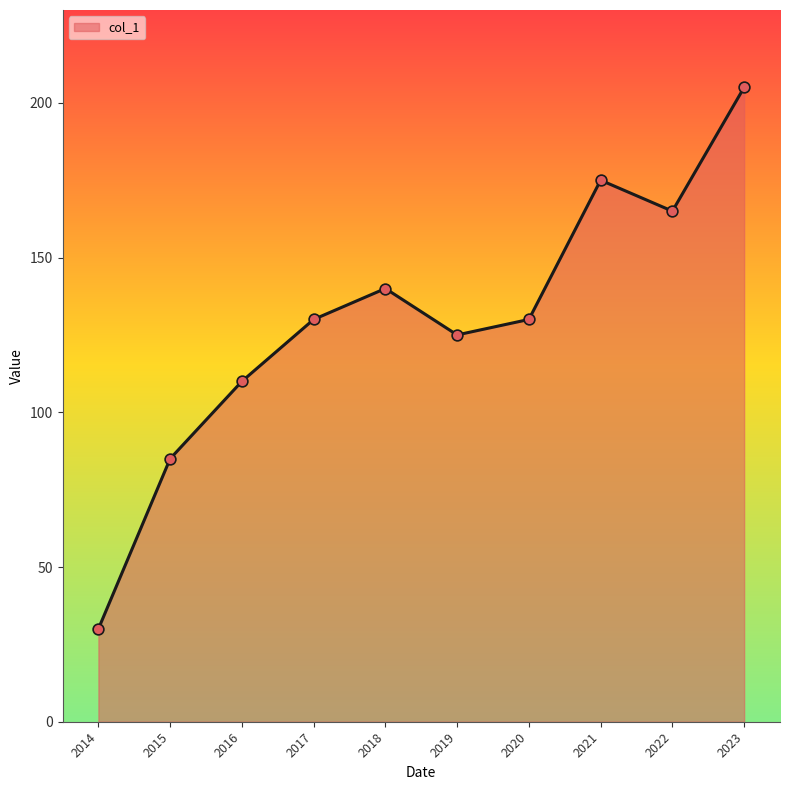

What is the change in value from 2016 to 2020?

+20